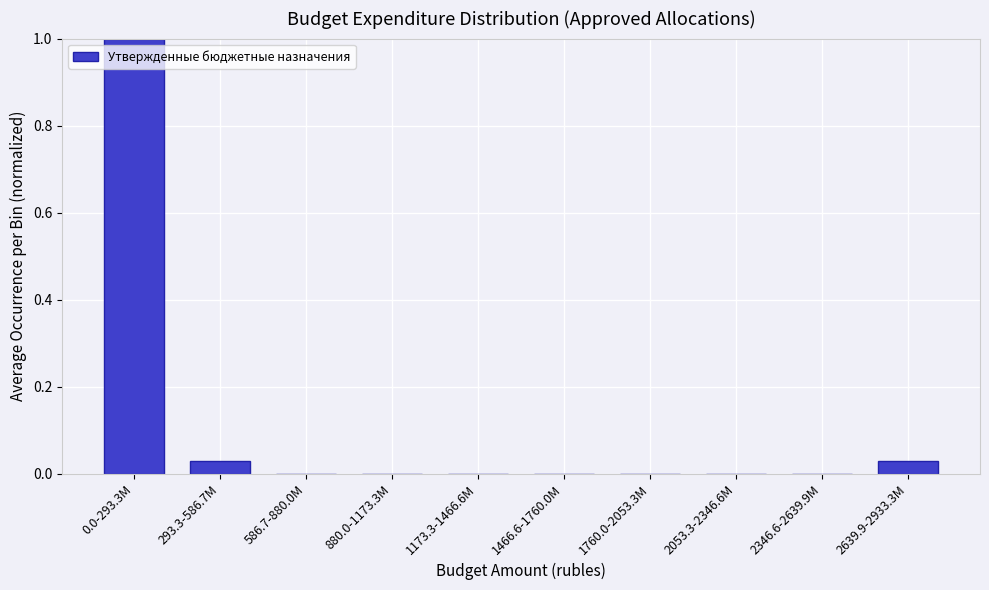

What is the maximum value shown in the chart?

1.0